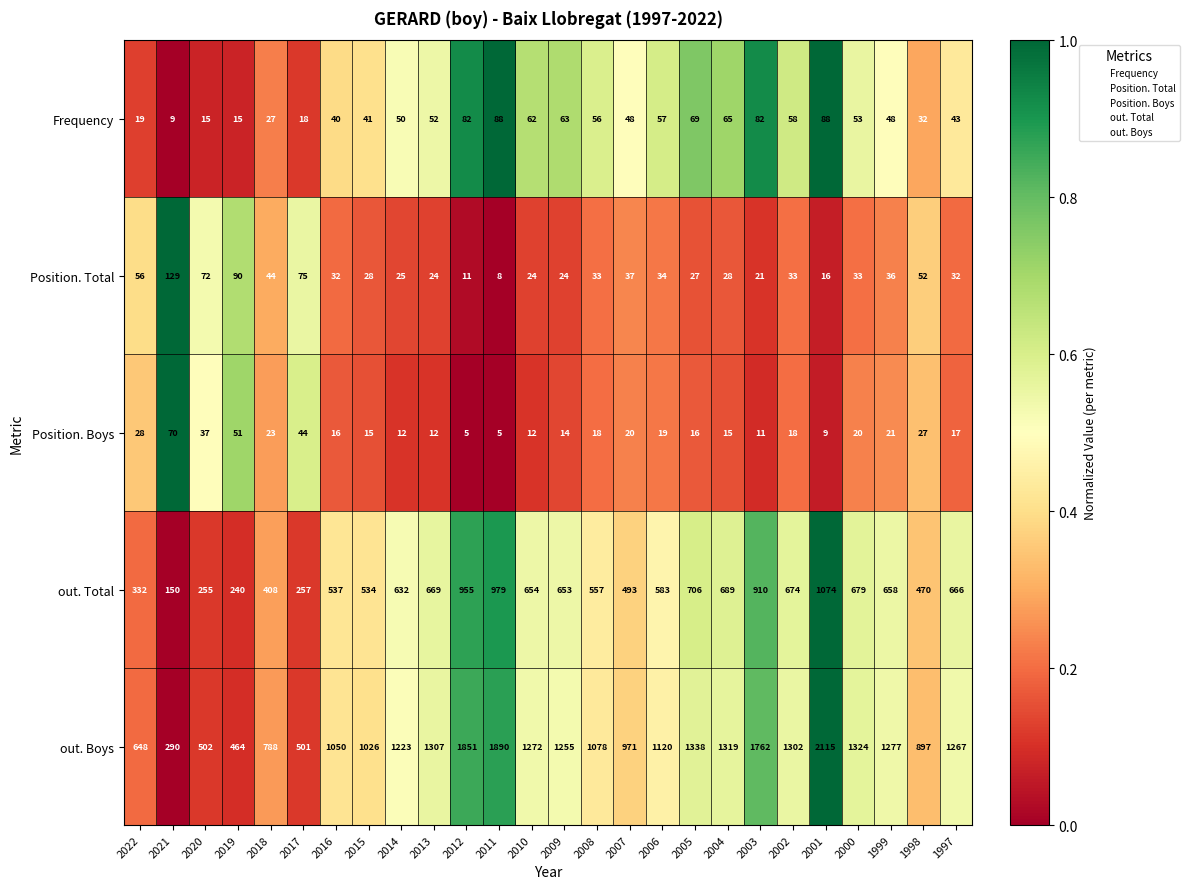

What is the approximate value of Position. Total at 2005, to the nearest 50?

50